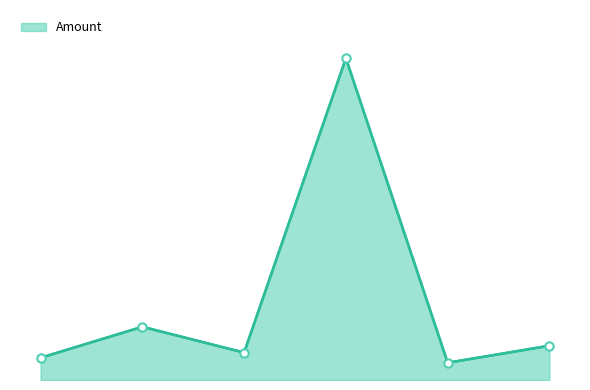

Is this an area chart (filled region under the line)?

Yes